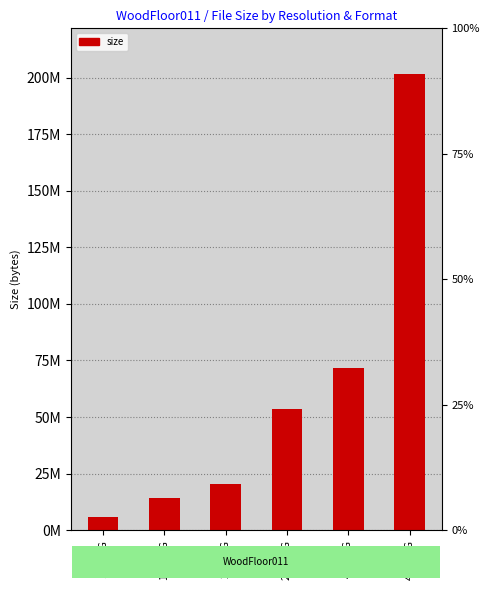

Approximately how many times larger is the value at 1K-PNG compared to 4K-JPG?

0.2